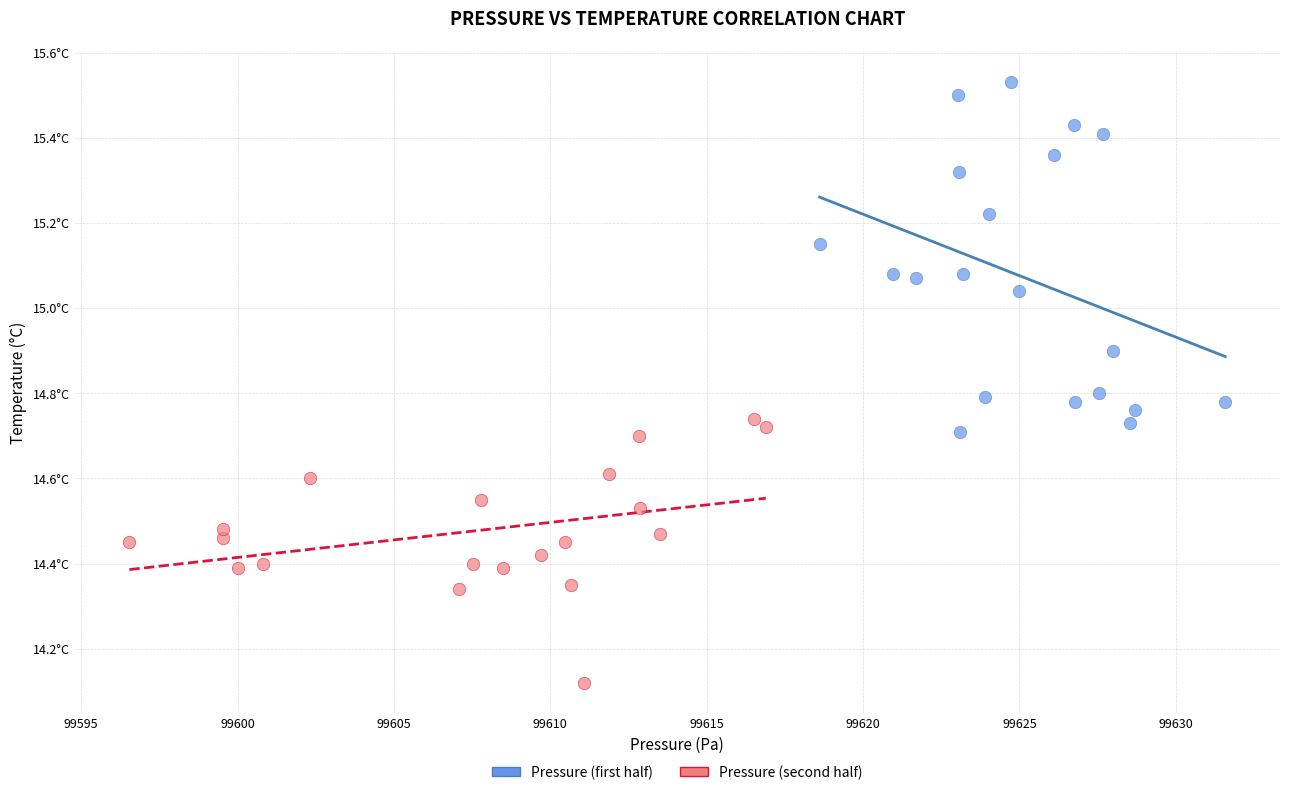

What are all the series names shown in the legend?

Pressure (first half), Pressure (second half)